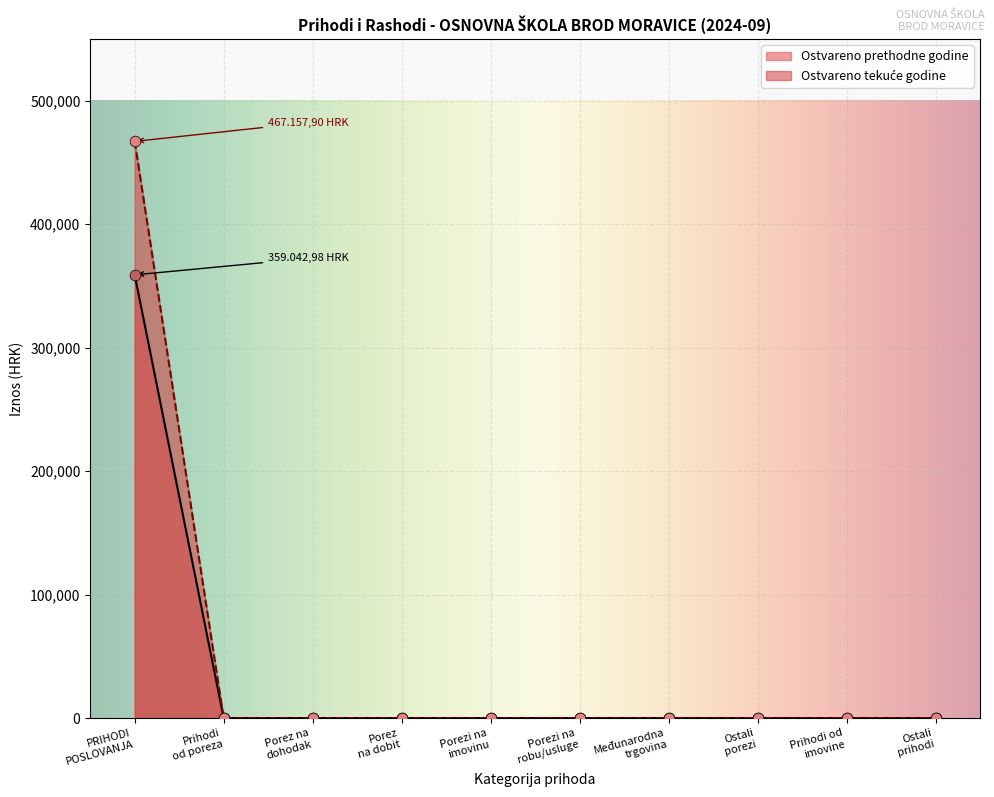

Which series contains the highest Y value?

Ostvareno u izvještajnom razdoblju tekuće godine